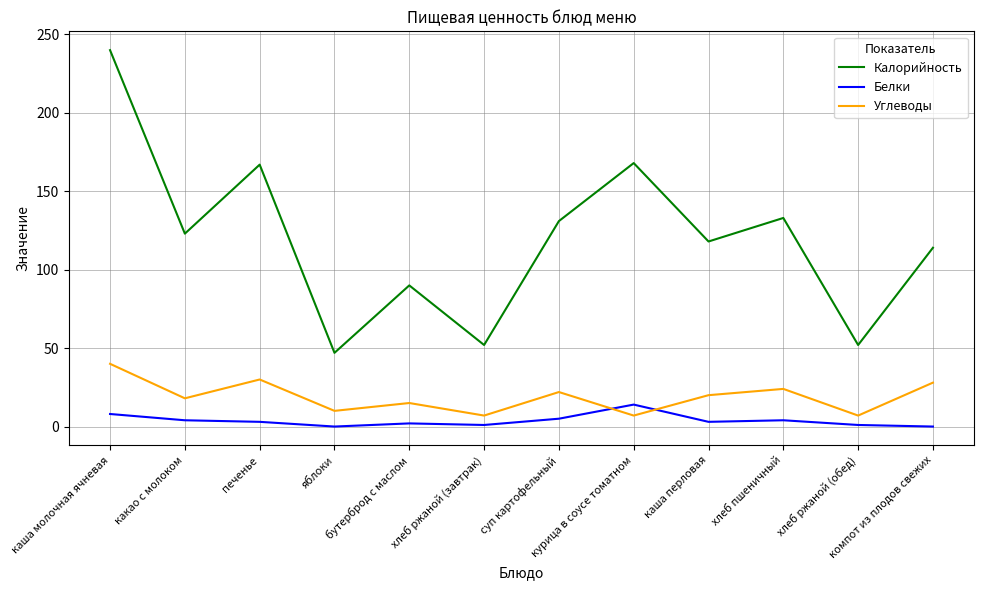

In Белки, how many points are higher than both neighbors (excluding endpoints)?

3